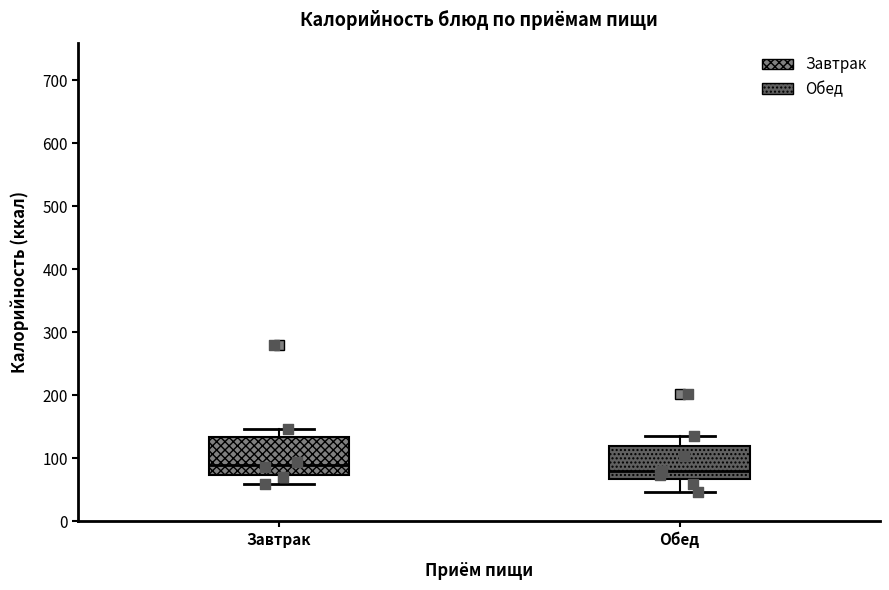

Which box has the highest median line?

Завтрак